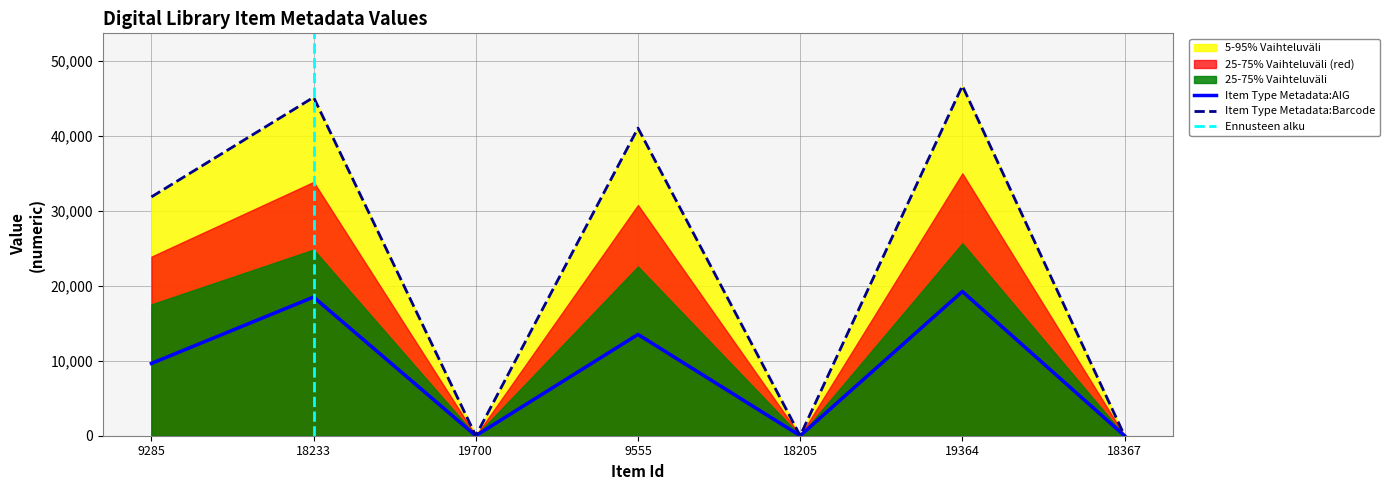

True or false: Item Type Metadata:AIG and Item Type Metadata:Barcode intersect in this chart.

False